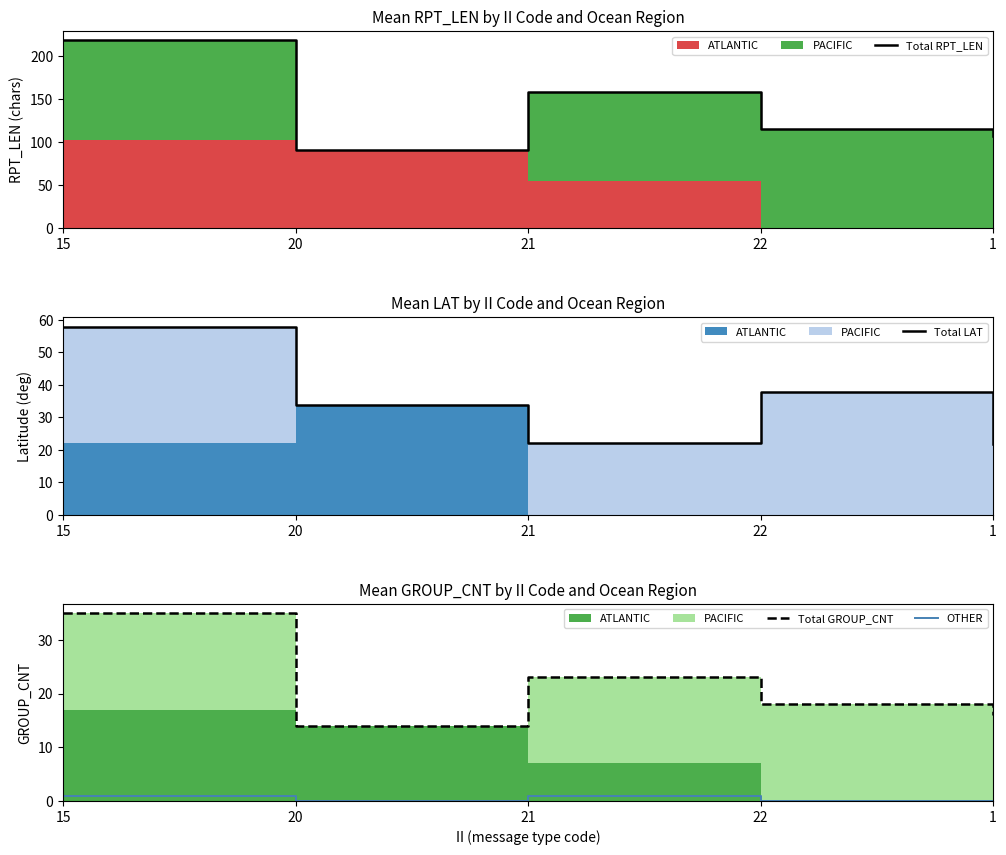

How many interior local valleys does the Total GROUP_CNT series have?

1